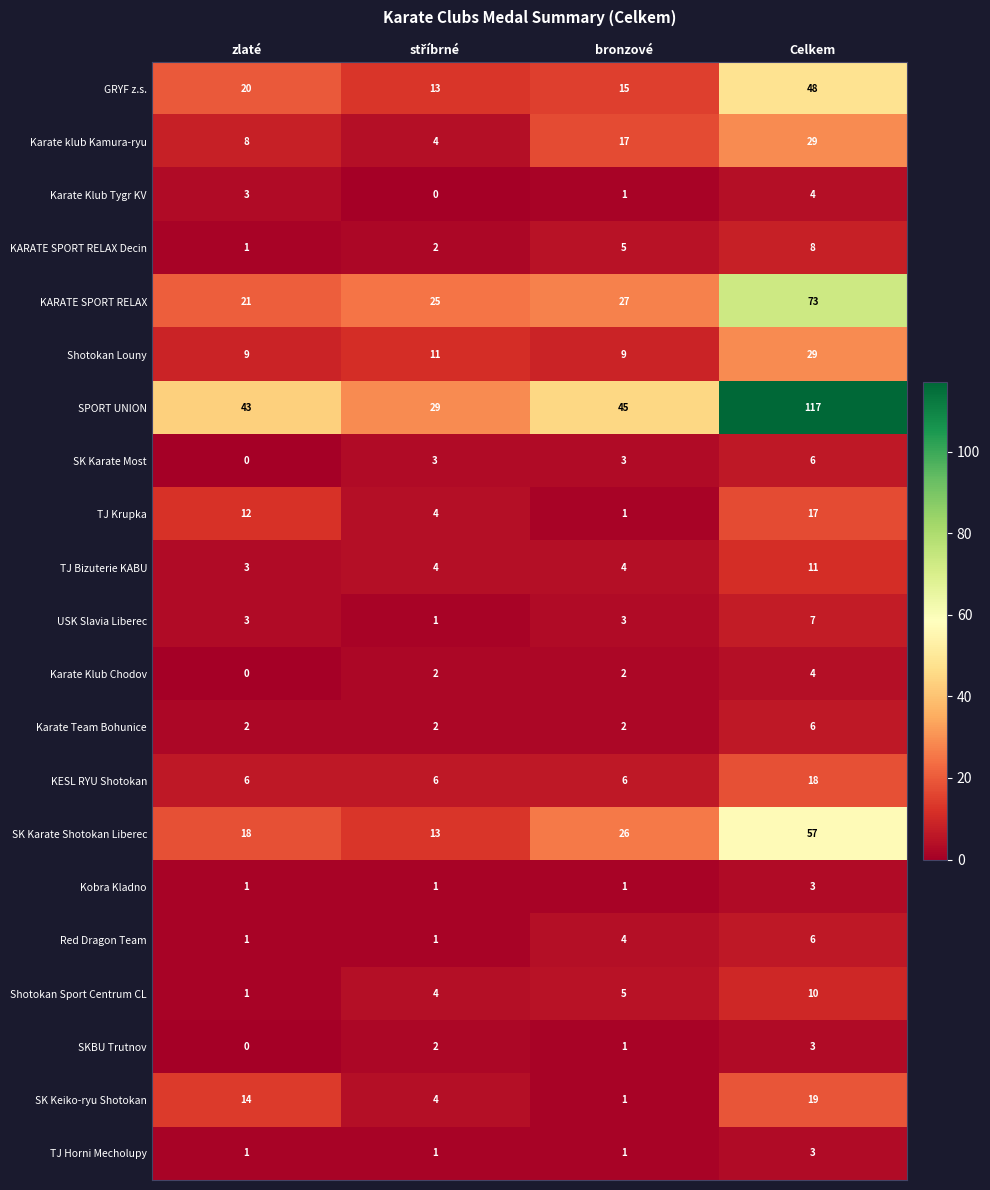

What is the sum of the Shotokan Louny values at bronzové and Celkem?

38